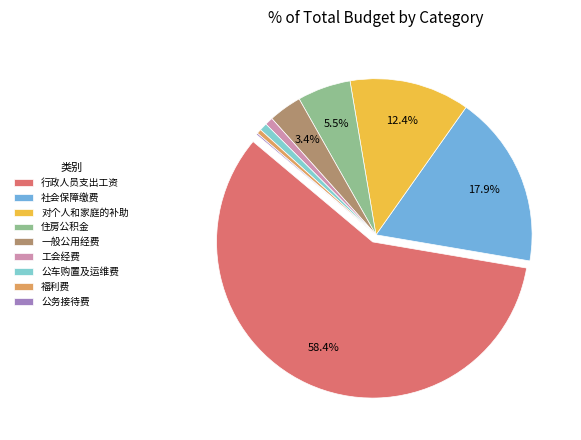

Which slice represents more than half of the pie?

行政人员支出工资